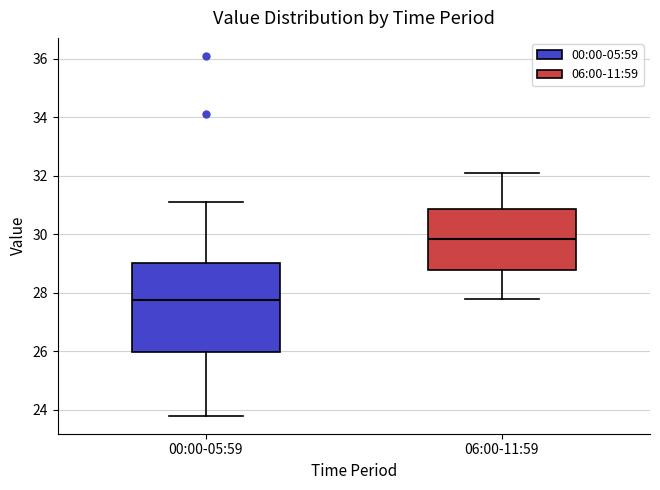

Which box has the lowest median line?

00:00-05:59